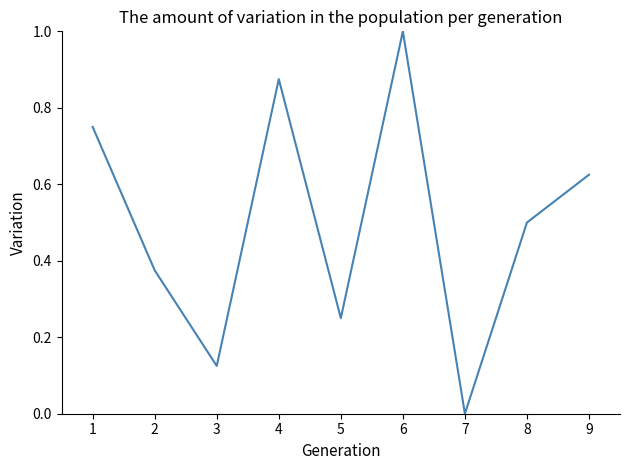

How many lines are shown in the chart?

1